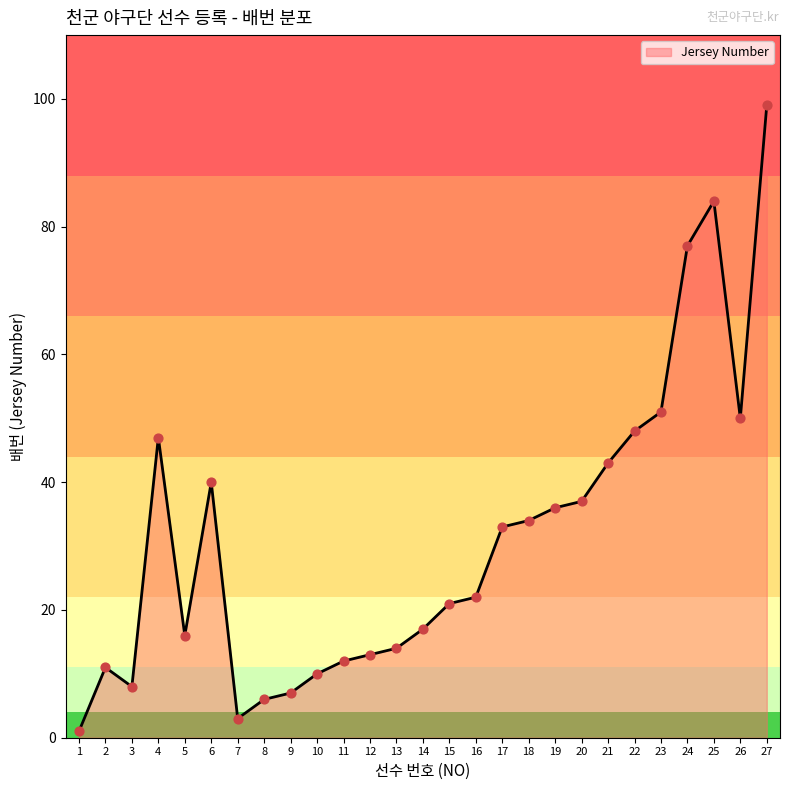

Which has a higher value, 4 or 23?

23